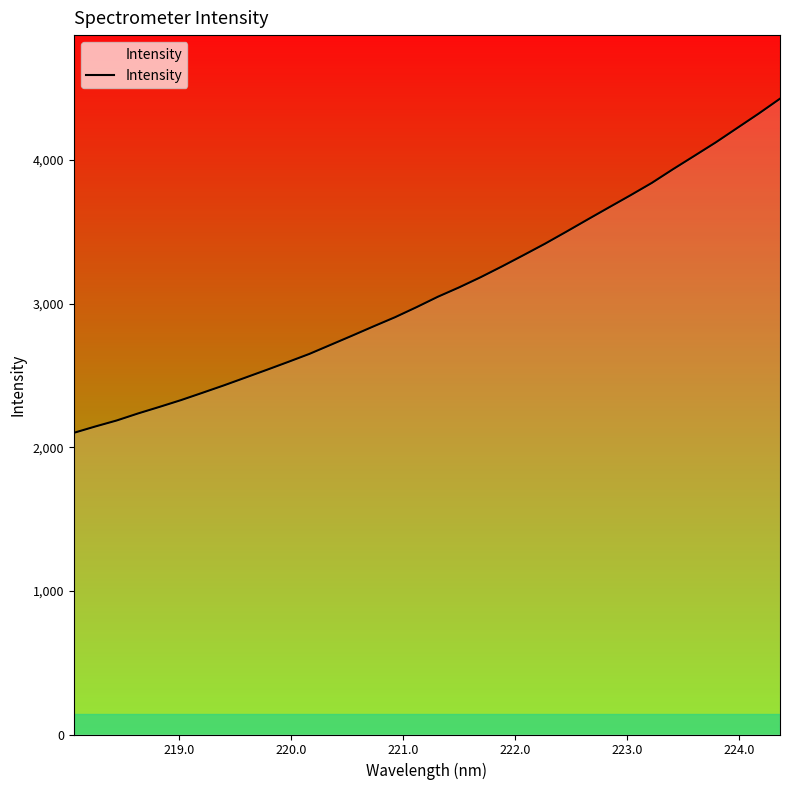

What is the smallest value displayed?

2100.3